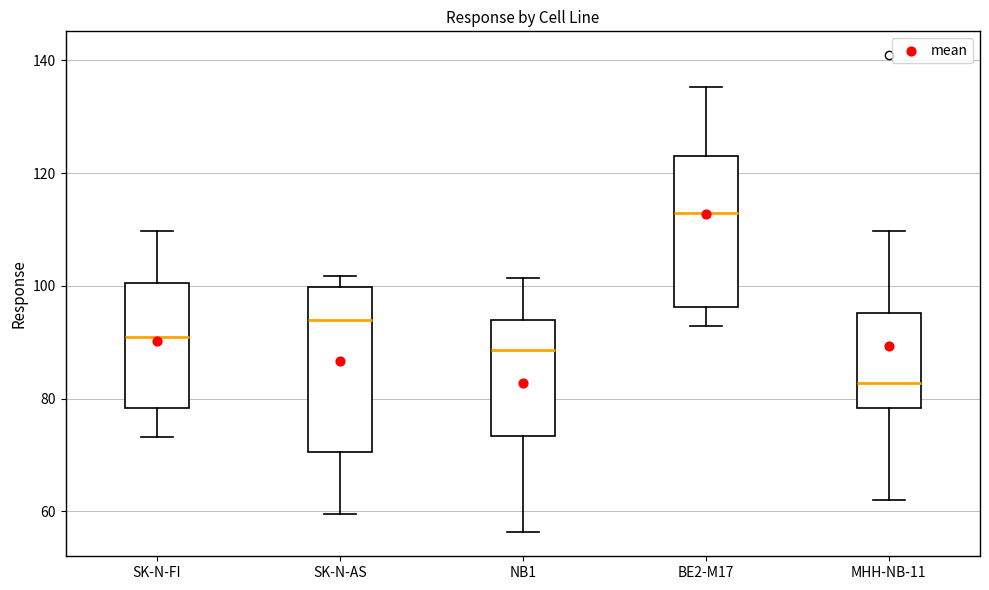

Where does the upper whisker of the box for MHH-NB-11 end on the y-axis? The values are not printed on the chart, so give them approximately, as read against the axis.

110